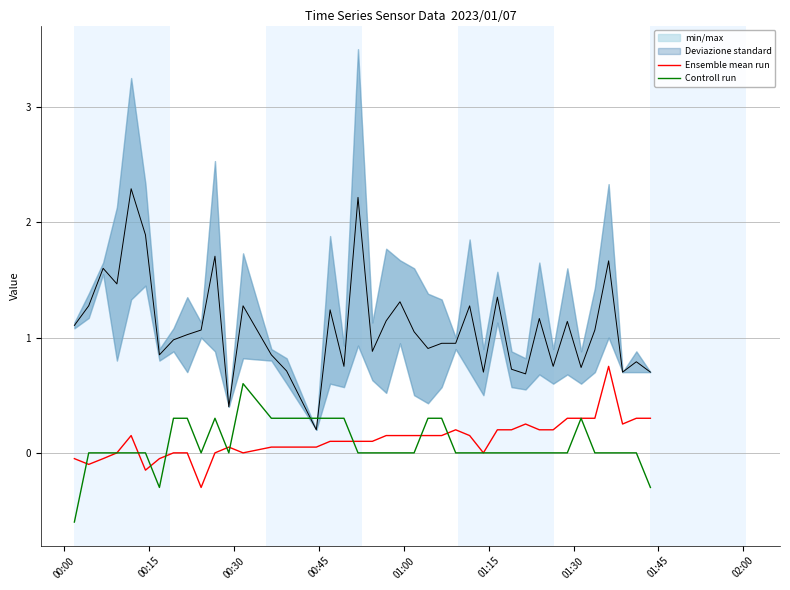

What are all the series names shown in the legend?

Ensemble mean run, Controll run